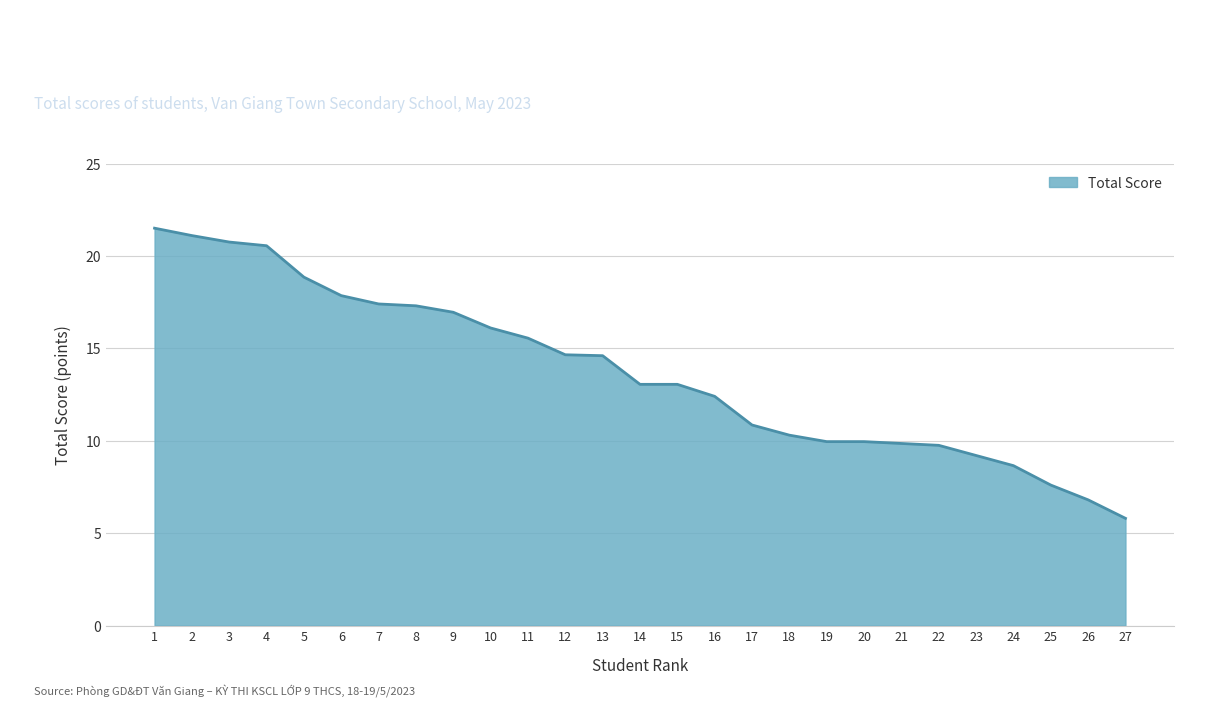

What is the change in value from 5 to 12?

-4.2